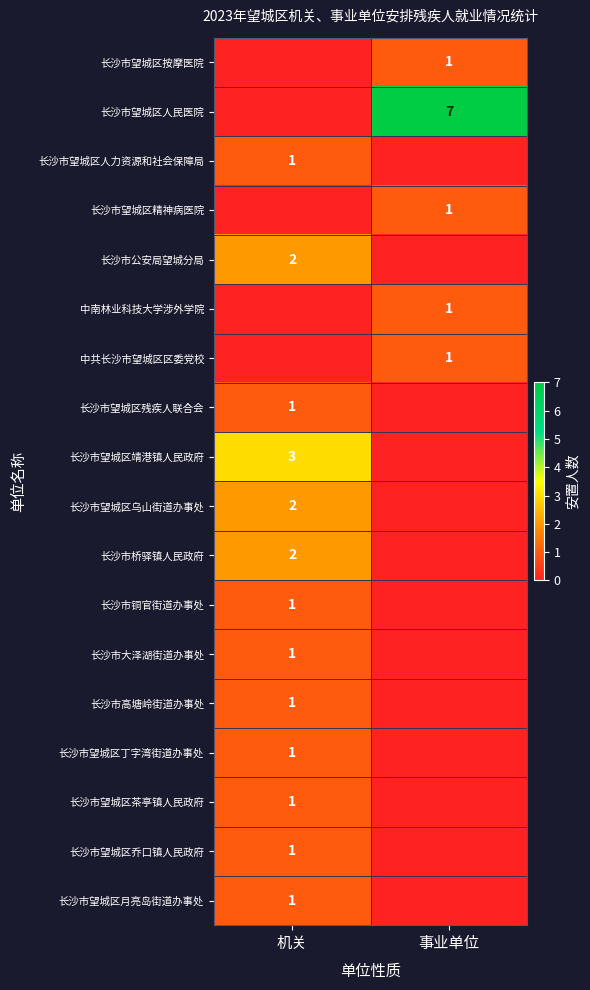

Which category has the highest value across all series?

事业单位